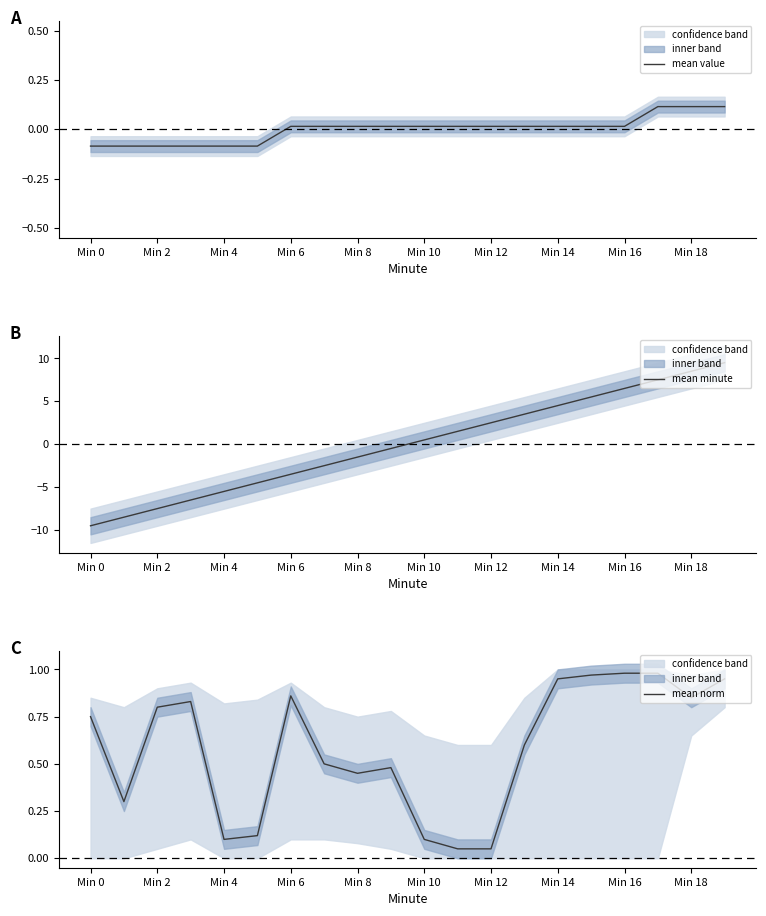

At which label does mean value first exceed 0?

Min 6